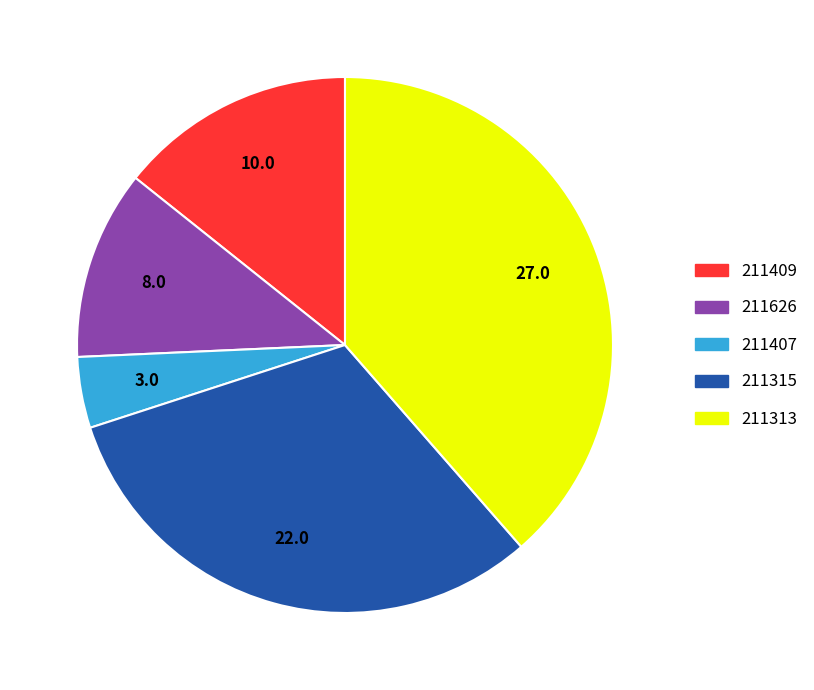

Which category has the biggest portion of the pie?

211313